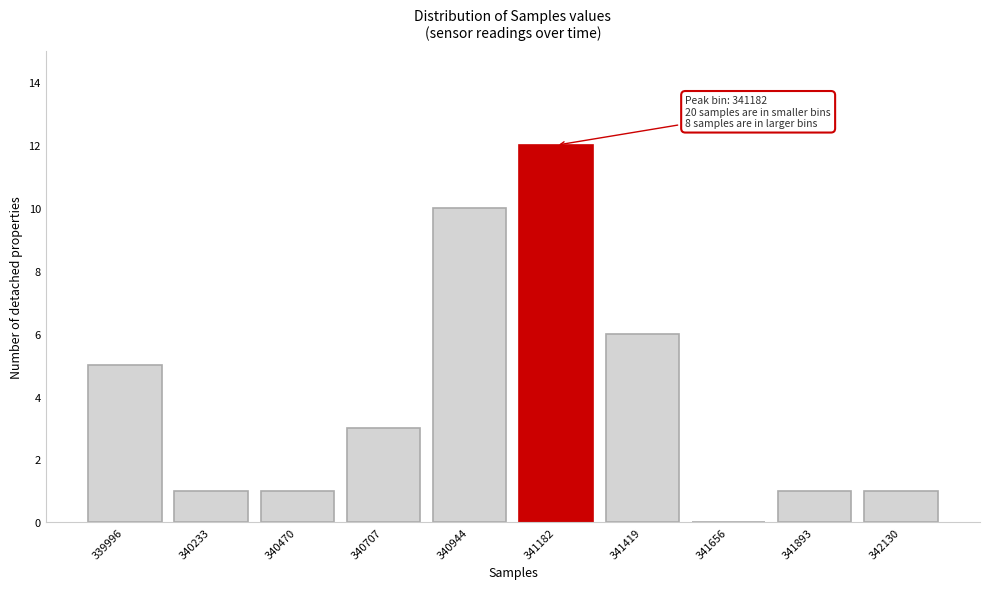

Reading left to right, list all the values displayed in this chart.

339996=5	340233=1	340470=1	340707=3	340944=10	341182=12	341419=6	341656=0	341893=1	342130=1